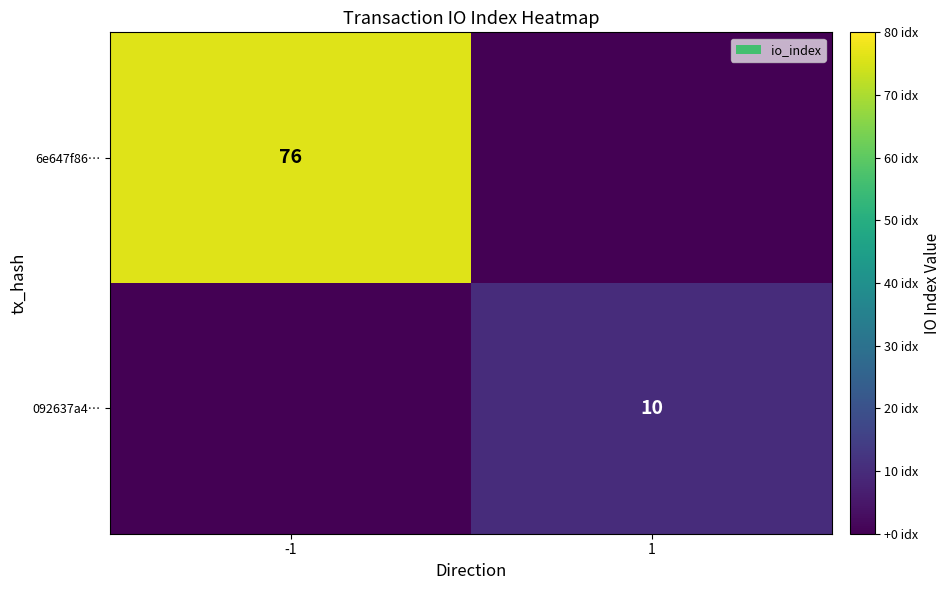

The value of 092637a4… at 1 is 10. True or false?

True